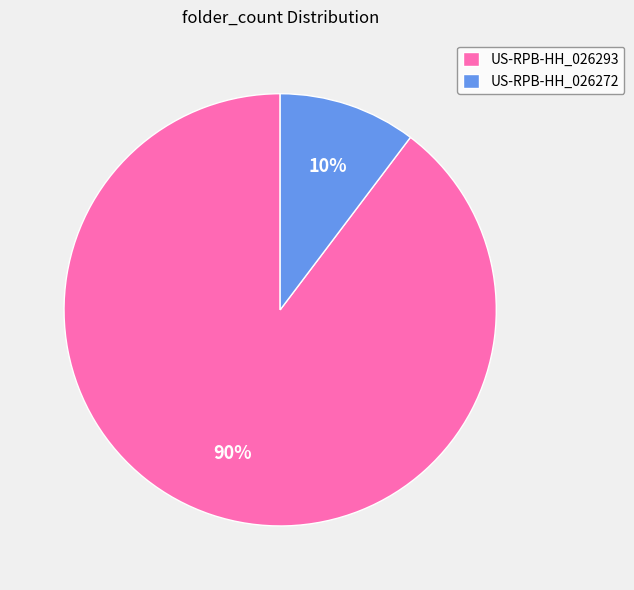

Count the number of slices in the pie.

2